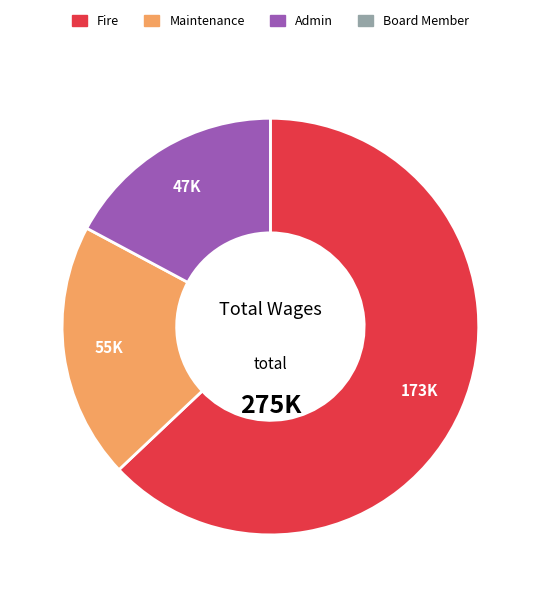

Is there a majority slice in this chart?

Yes